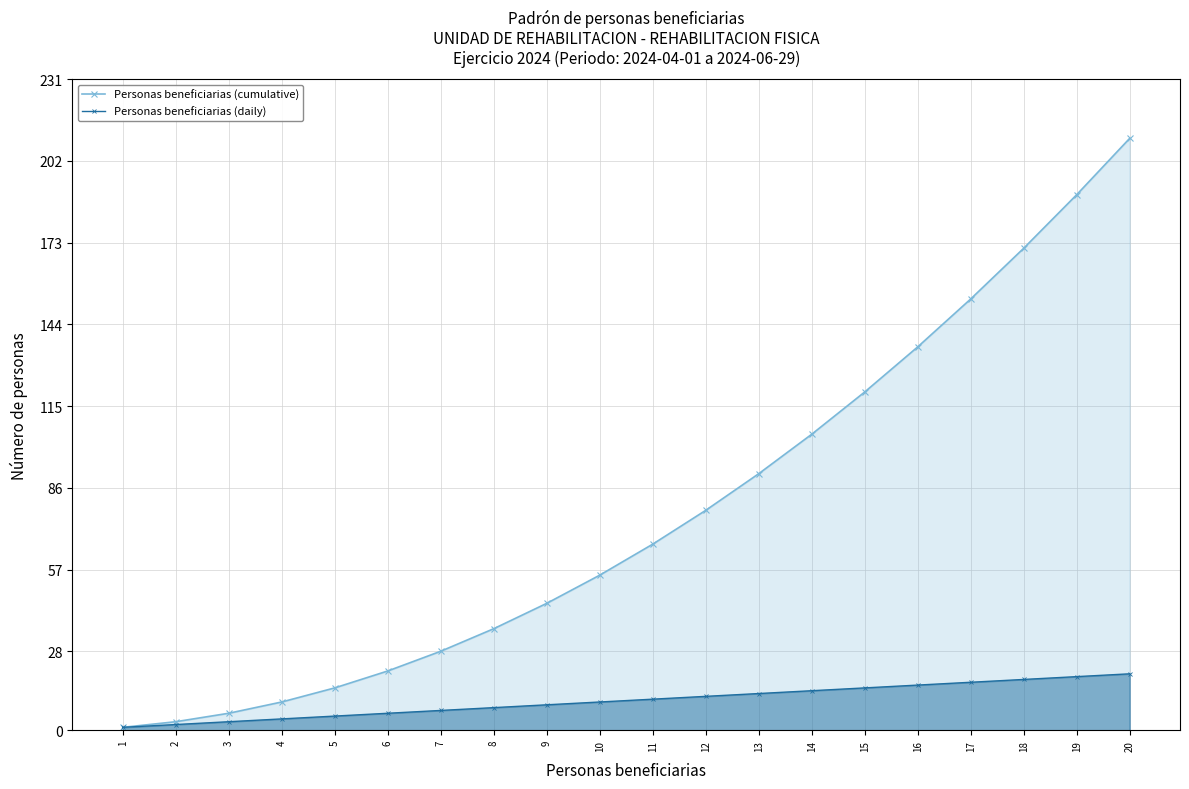

At how many categories does at least one series exceed 31?

13